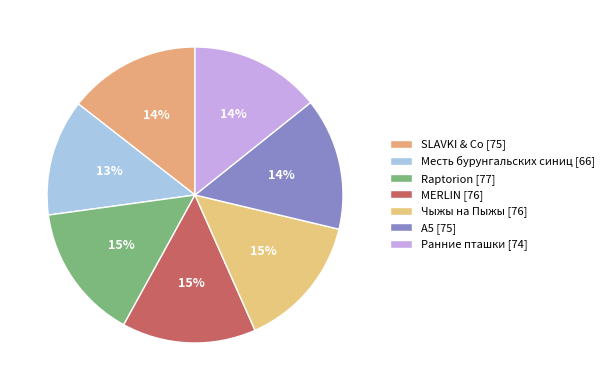

True or false: SLAVKI & Co accounts for 28% of the total.

False